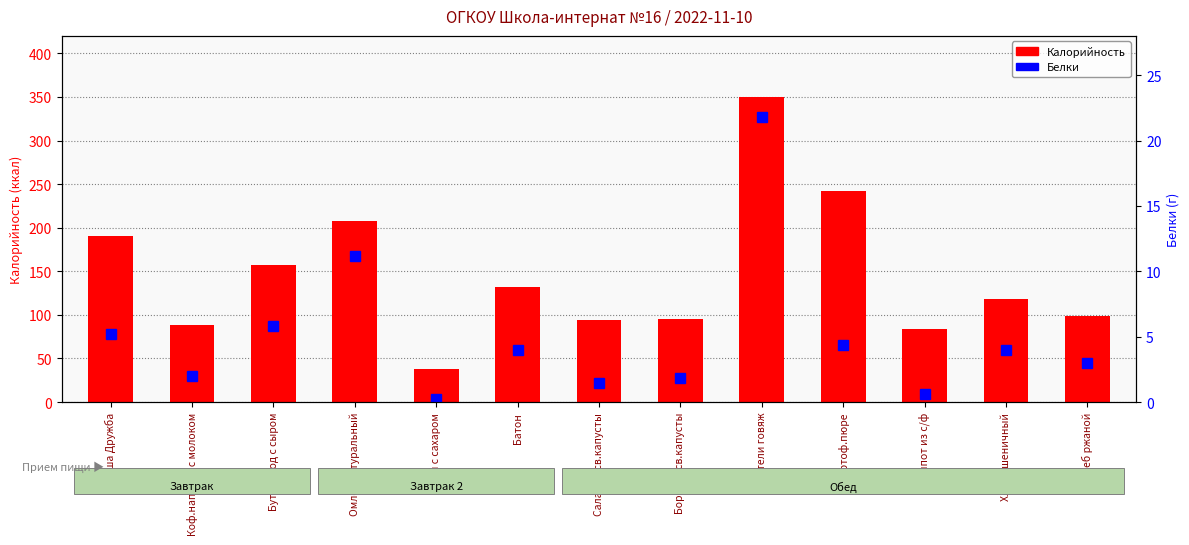

What is the difference between the maximum and minimum values in the Калорийность series?

312.0